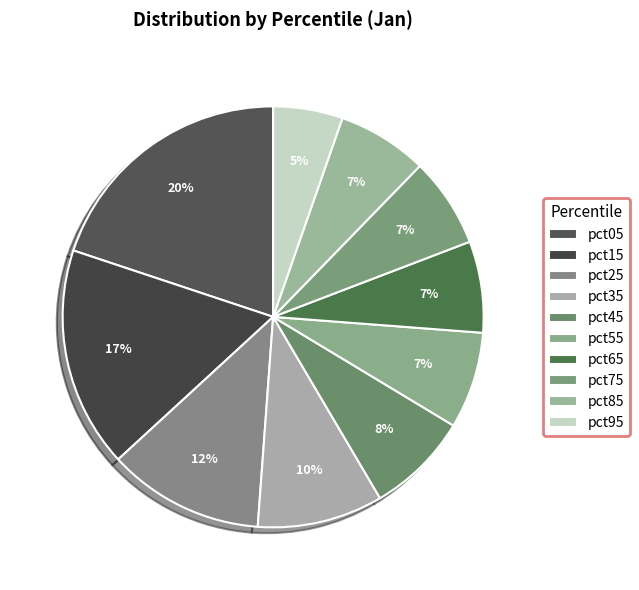

True or false: pct45 accounts for 8% of the total.

True